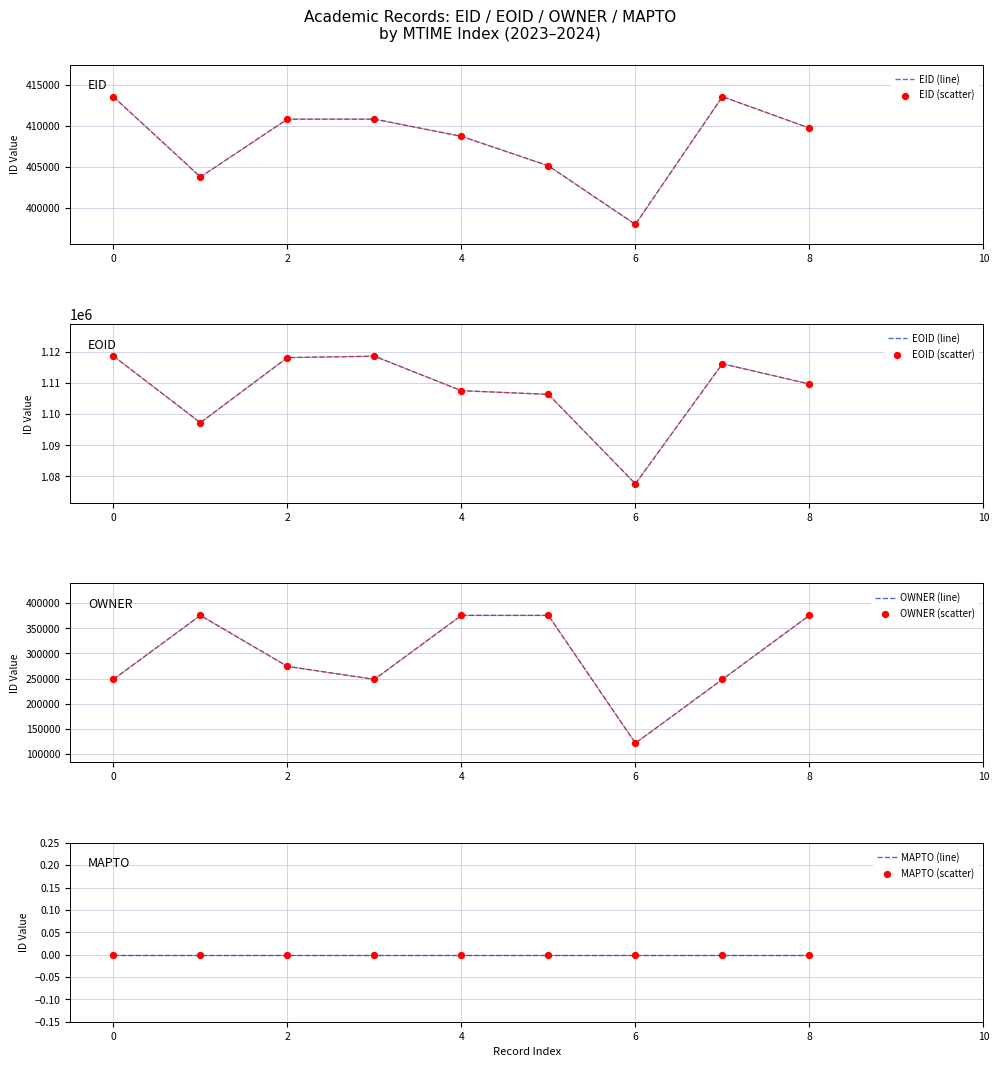

Which series has the largest total across all categories?

EOID